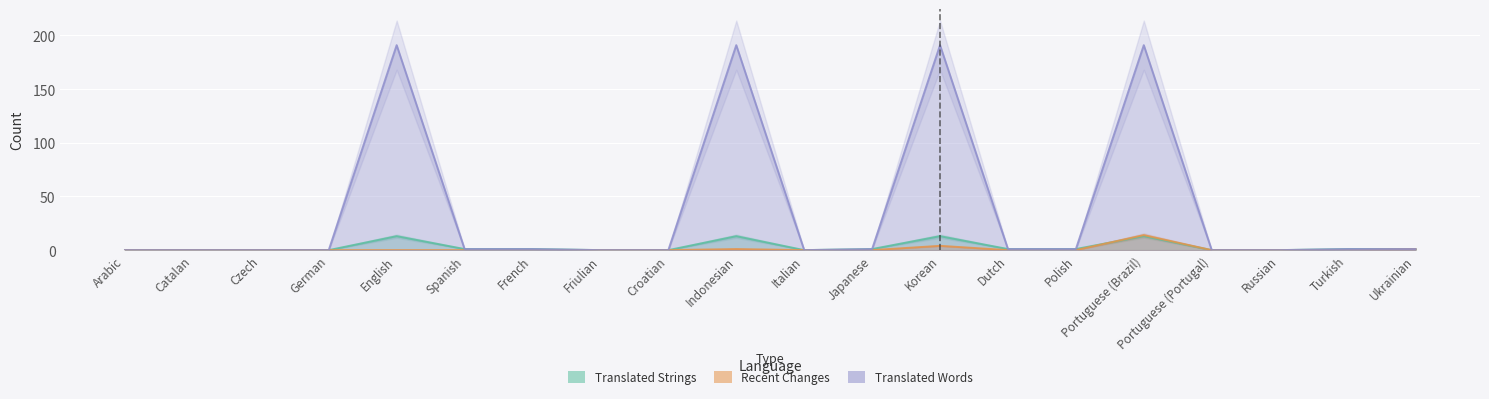

At English, list the series in order from largest to smallest.

translated_words, translated, recent_changes